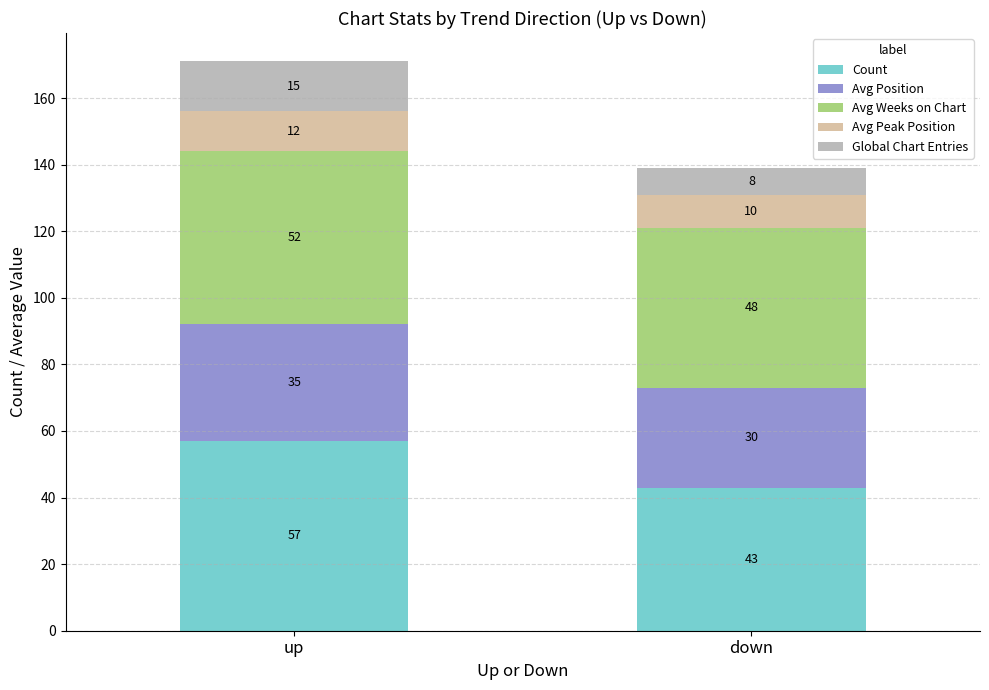

Are the bars horizontal?

No